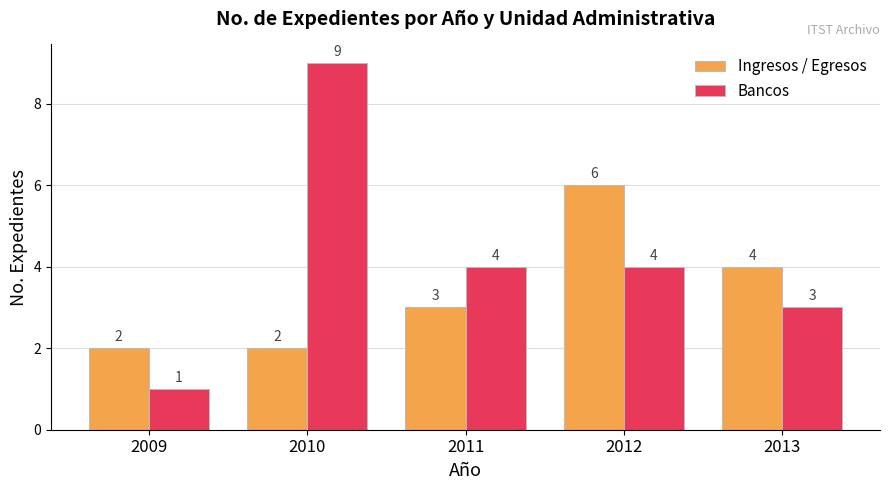

Rank the series at 2013 from lowest to highest value.

Bancos, Ingresos / Egresos